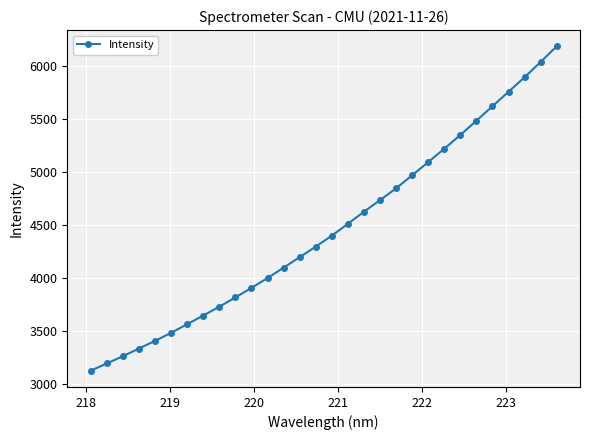

Reading left to right, transcribe all the data shown in this chart.

3125.2	3193.9	3261.6	3334.9	3406.4	3482.8	3564.3	3646.2	3729.1	3817.4	3907.0	4000.0	4097.9	4197.0	4296.5	4400.3	4512.1	4625.9	4735.4	4846.8	4970.1	5094.7	5220.4	5350.3	5485.4	5621.6	5758.4	5895.1	6039.8	6187.2